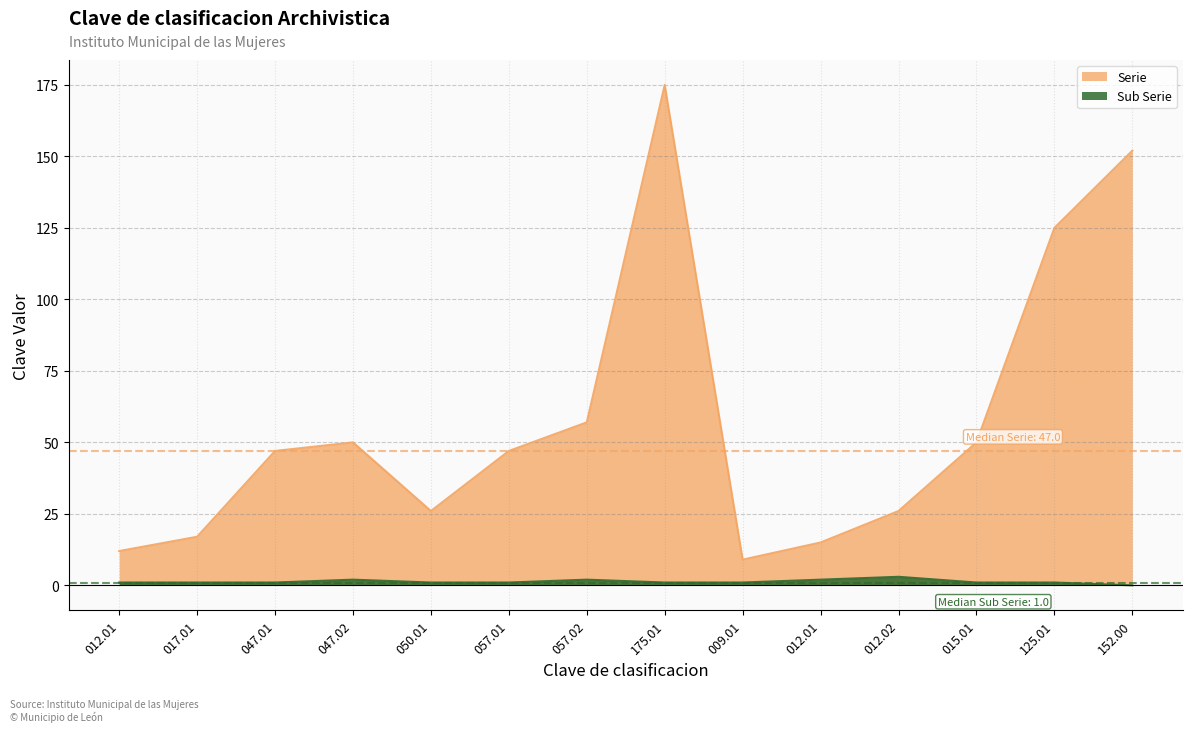

What is the label of the 9th point from the right?

057.01